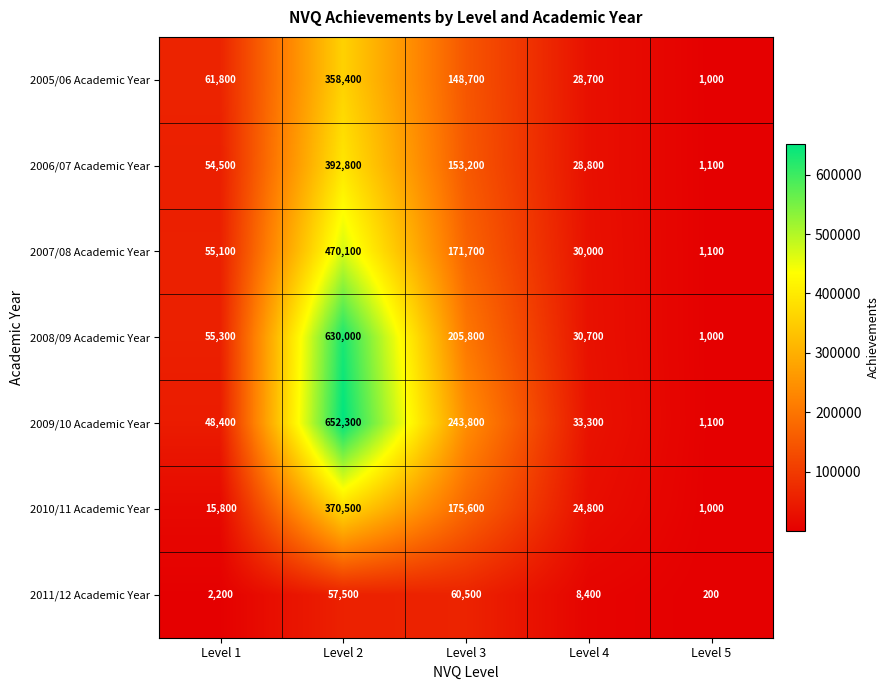

True or false: 2006/07 Academic Year has a value of 54500 at Level 1.

True